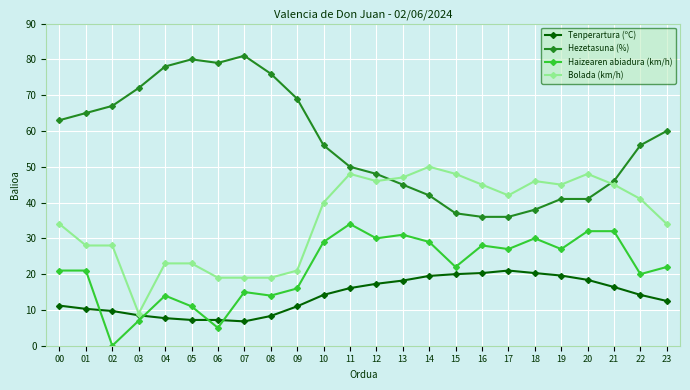

Which series has the largest total across all categories?

Hezetasuna (%)